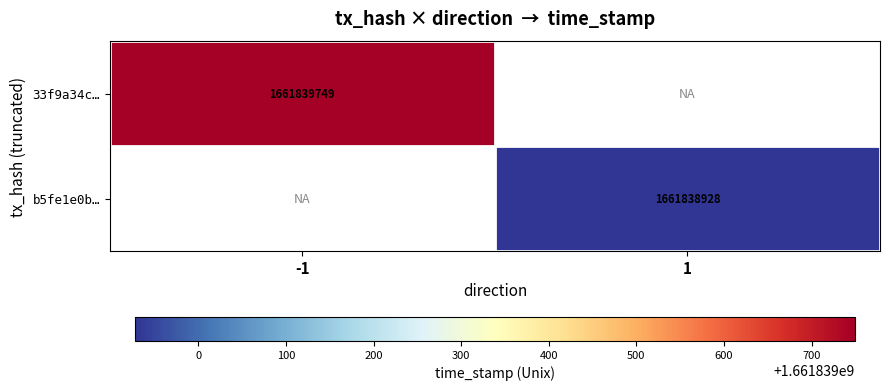

How many categories are shown in the chart?

2